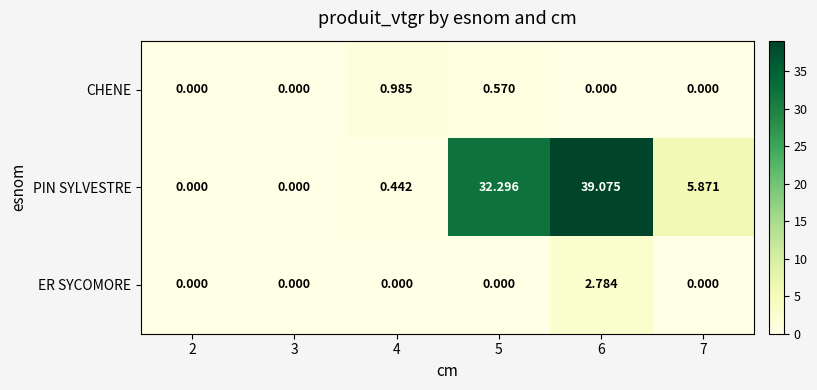

Which series has the largest range (max minus min)?

PIN SYLVESTRE